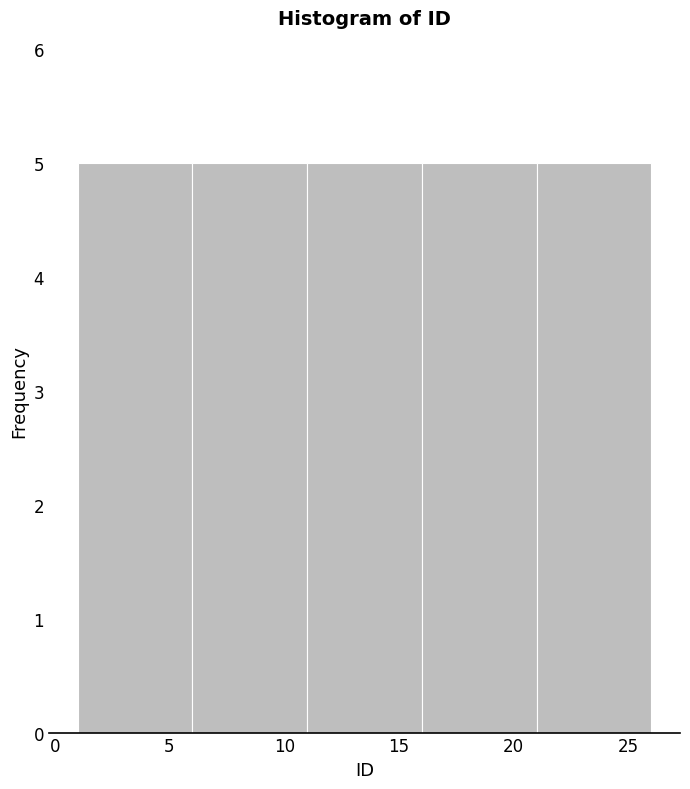

What is the height of the bar covering 21 to 26 on the x-axis? The values are not printed on the chart, so give them approximately, as read against the axis.

5